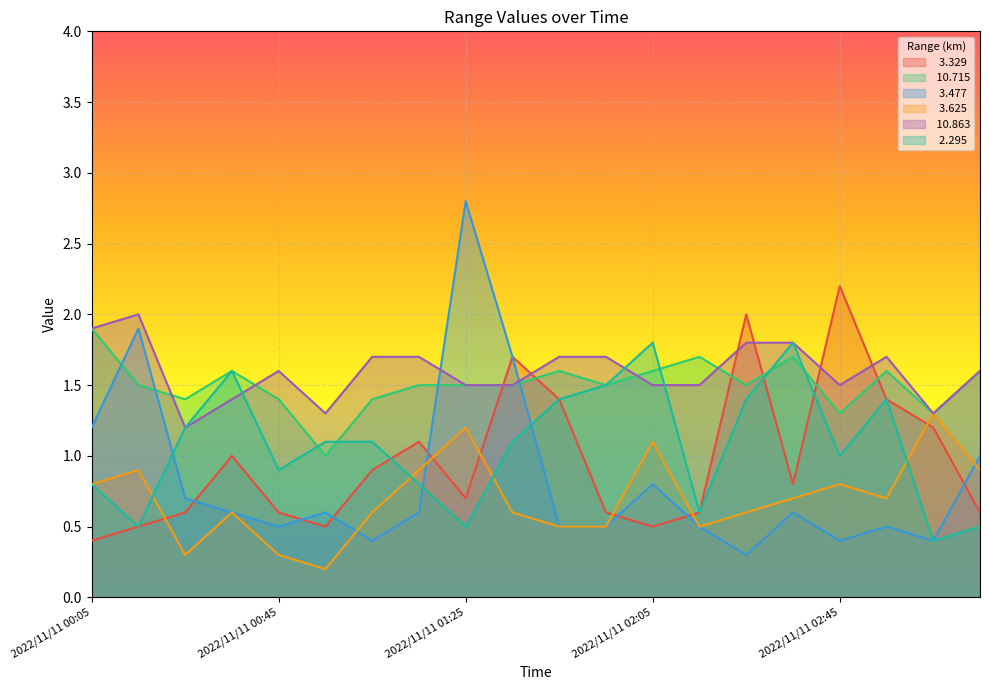

List the series in order of their peak value, highest first.

  3.477,   3.329,  10.863,  10.715,   2.295,   3.625